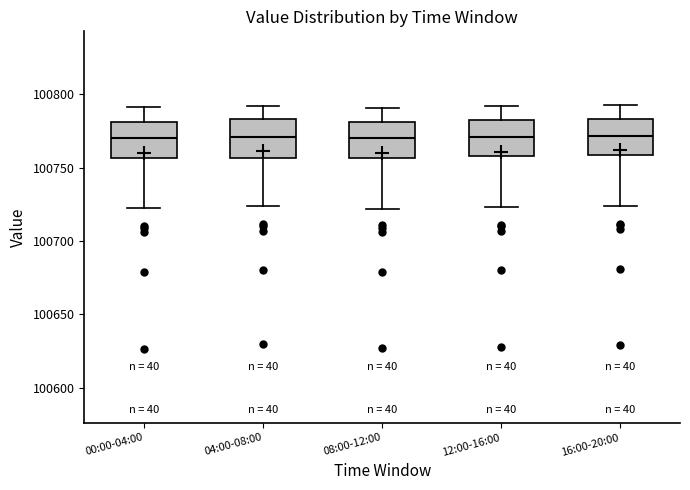

Reading left to right, transcribe this box plot: for each box, give where its median line is, the range the box spans, and where its two whiskers end, as read against the y-axis. The values are not printed on the chart, so give them approximately, as read against the axis.

00:00-04:00: median 100770, box 100755 to 100780, whiskers 100720 to 100790
04:00-08:00: median 100770, box 100755 to 100785, whiskers 100725 to 100790
08:00-12:00: median 100770, box 100755 to 100780, whiskers 100720 to 100790
12:00-16:00: median 100770, box 100760 to 100780, whiskers 100725 to 100790
16:00-20:00: median 100770, box 100760 to 100785, whiskers 100725 to 100795